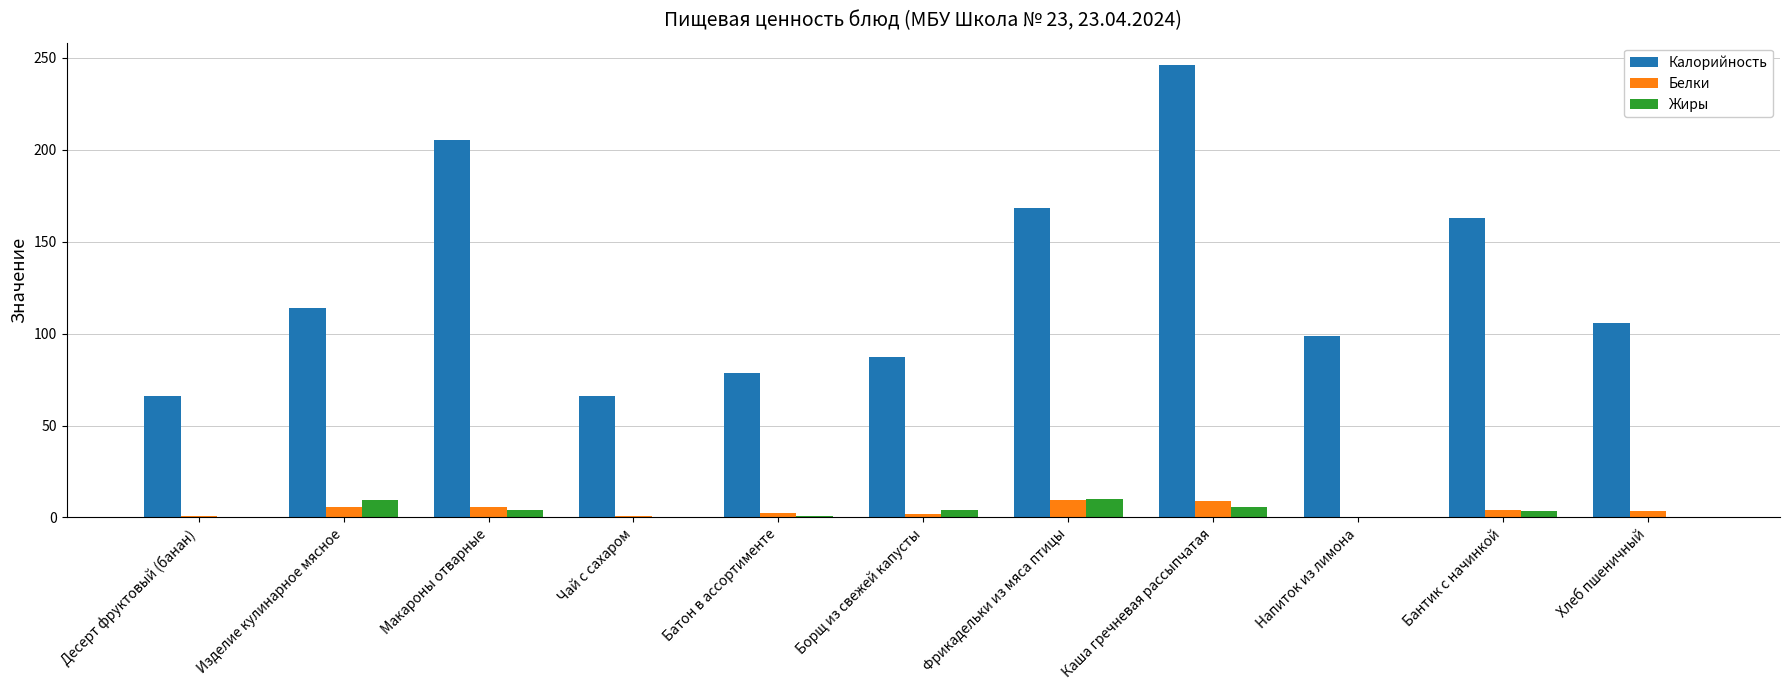

What is the total value across all series at Каша гречневая рассыпчатая?

260.5